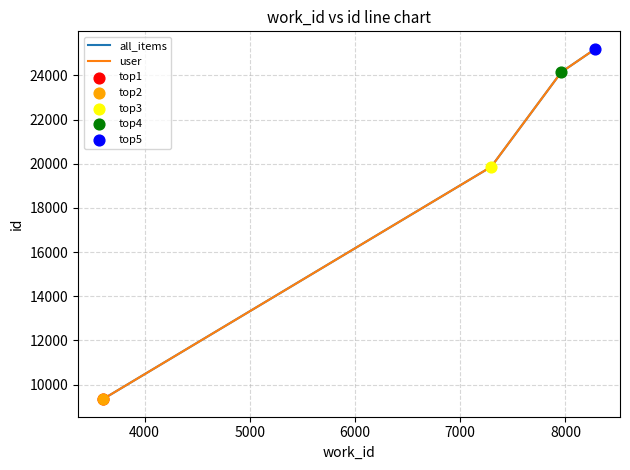

Which has a higher value, 7960 or 7960?

7960